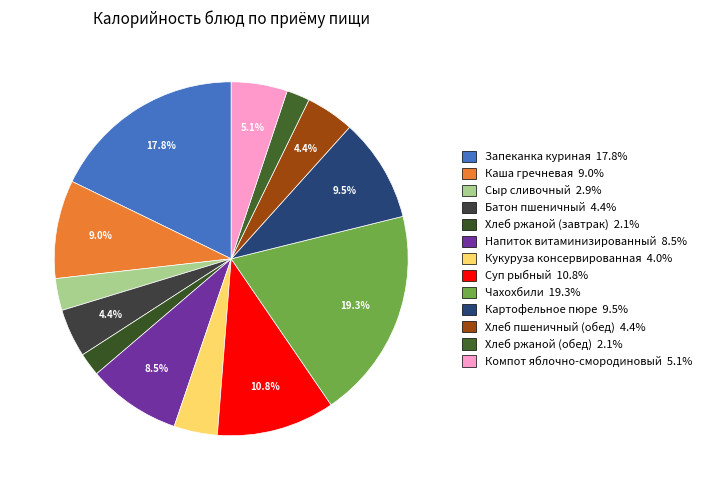

How many segments does this pie chart have?

13